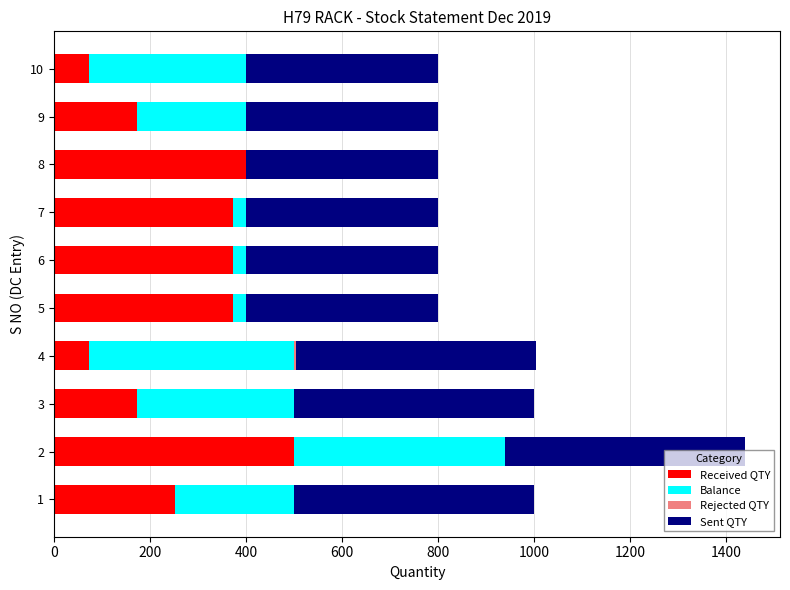

What is the highest value of the Received QTY series?

500